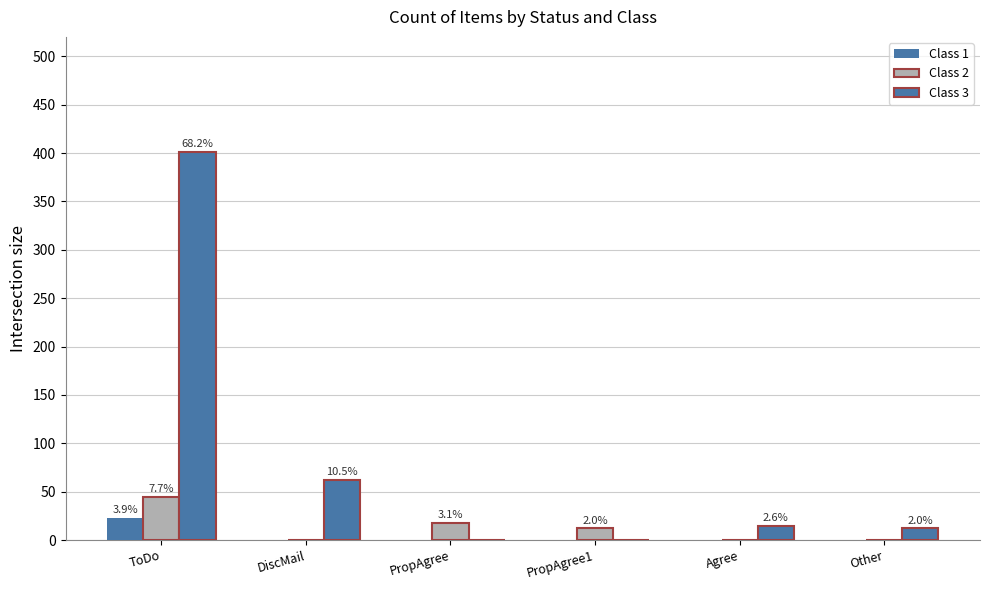

List the labels in order of Class 3 value, largest first.

ToDo, DiscMail, Agree, Other, PropAgree, PropAgree1